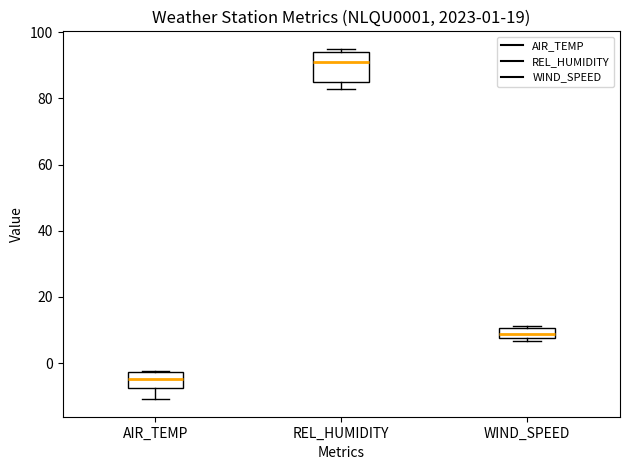

Which box is the tallest, from its lower edge to its upper edge?

REL_HUMIDITY